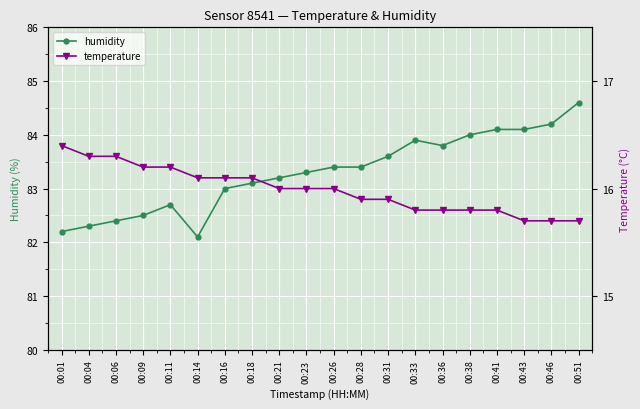

Rank the categories by humidity value from highest to lowest.

00:51, 00:46, 00:41, 00:43, 00:38, 00:33, 00:36, 00:31, 00:26, 00:28, 00:23, 00:21, 00:18, 00:16, 00:11, 00:09, 00:06, 00:04, 00:01, 00:14